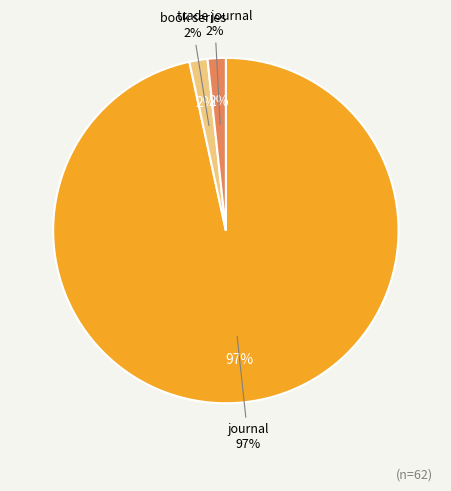

Is the sum of journal and book series greater than half?

Yes